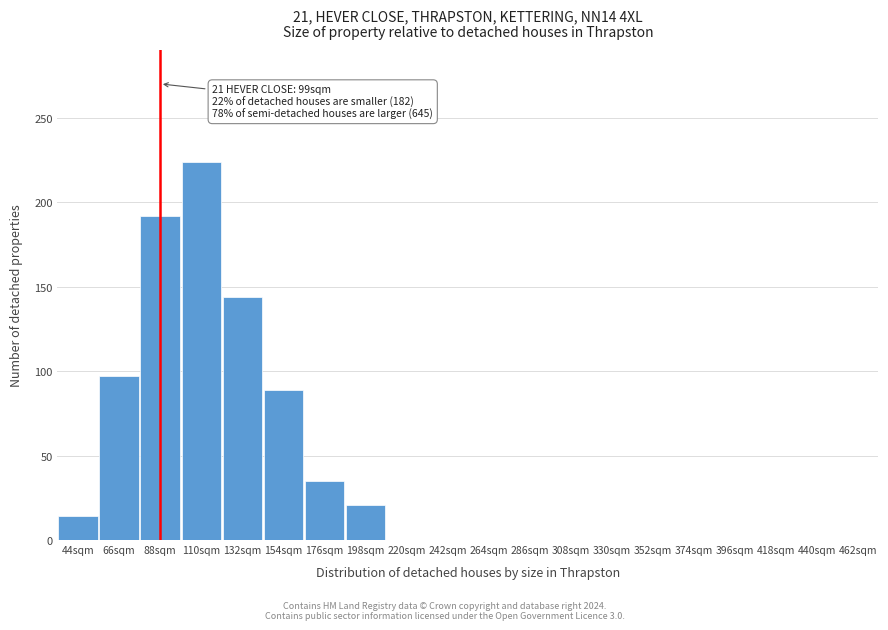

Reading left to right, what are all the values shown in this chart?

44sqm=14	66sqm=97	88sqm=192	110sqm=224	132sqm=144	154sqm=89	176sqm=35	198sqm=21	220sqm=0	242sqm=0	264sqm=0	286sqm=0	308sqm=0	330sqm=0	352sqm=0	374sqm=0	396sqm=0	418sqm=0	440sqm=0	462sqm=0